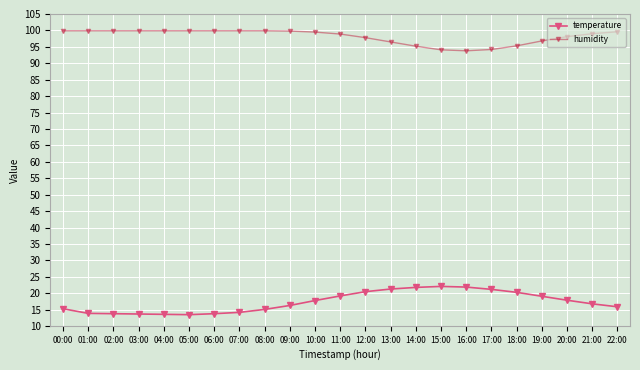

Count the number of data series in this chart.

2